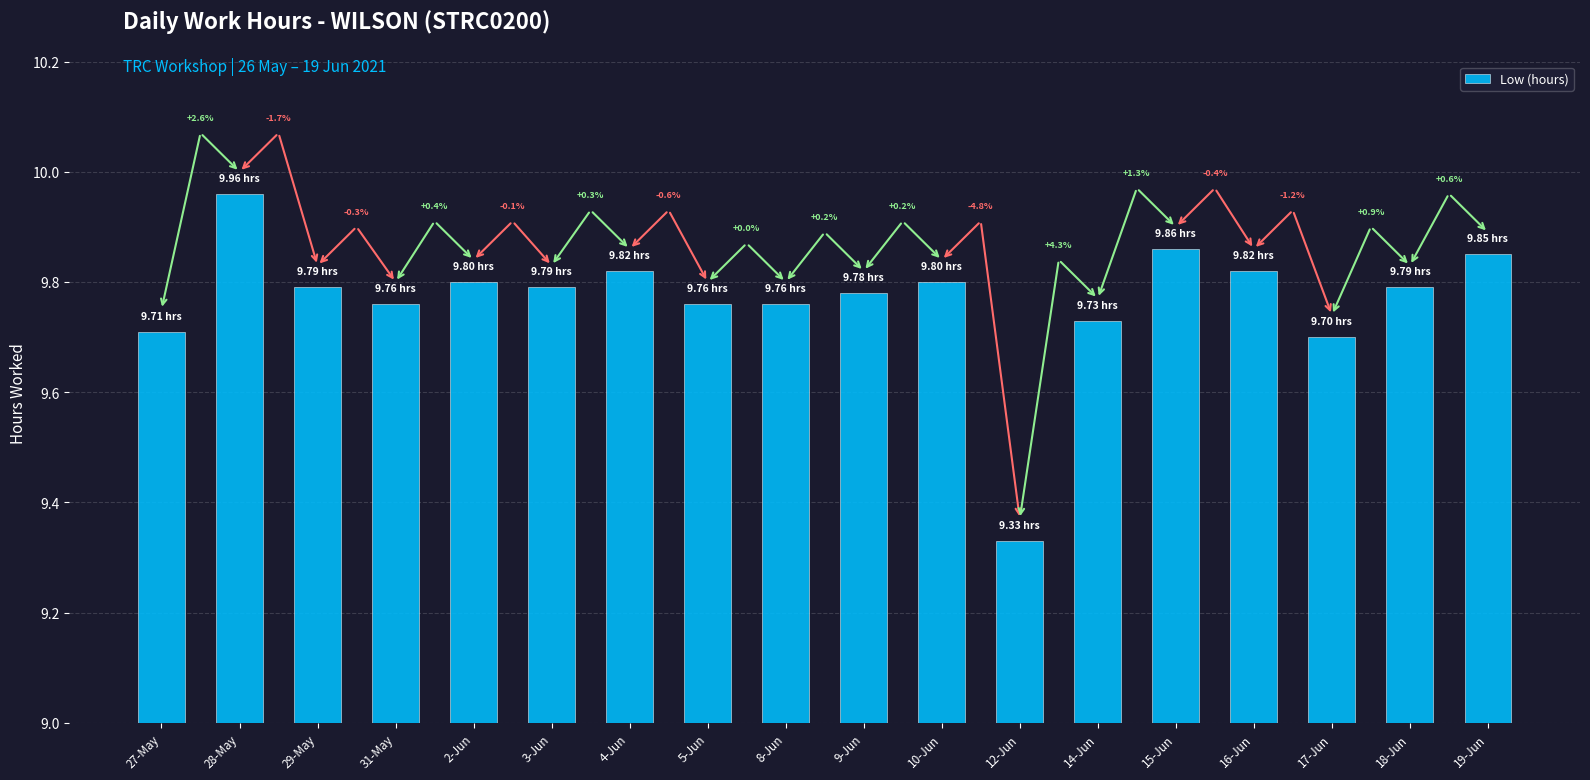

What is the maximum value shown in the chart?

10.0